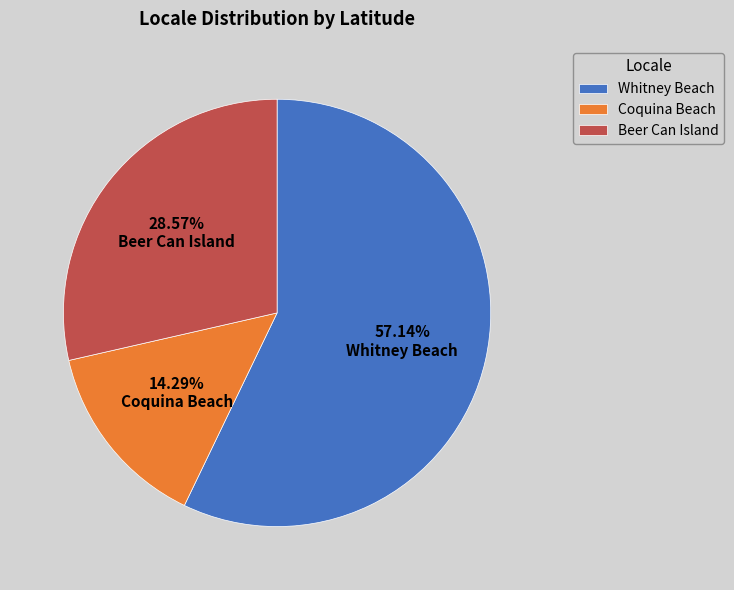

Combined, do Coquina Beach and Beer Can Island account for over 50%?

No